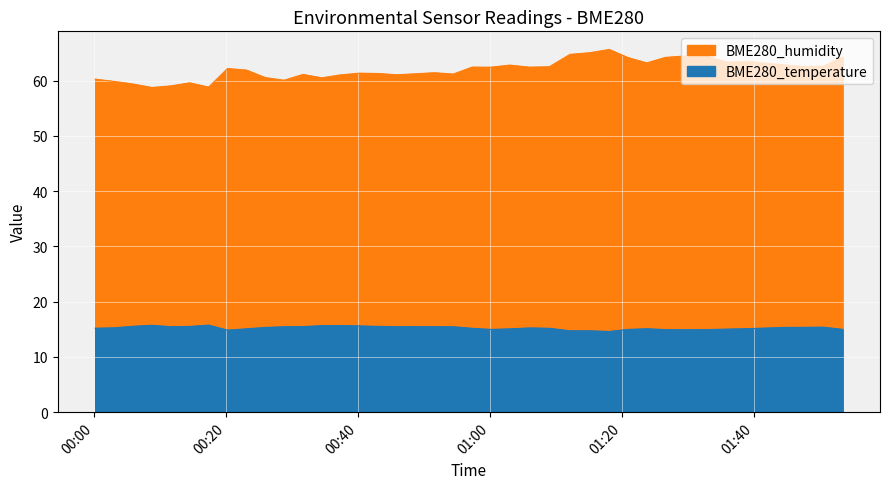

List the series in order of their peak value, lowest first.

BME280_temperature, BME280_humidity